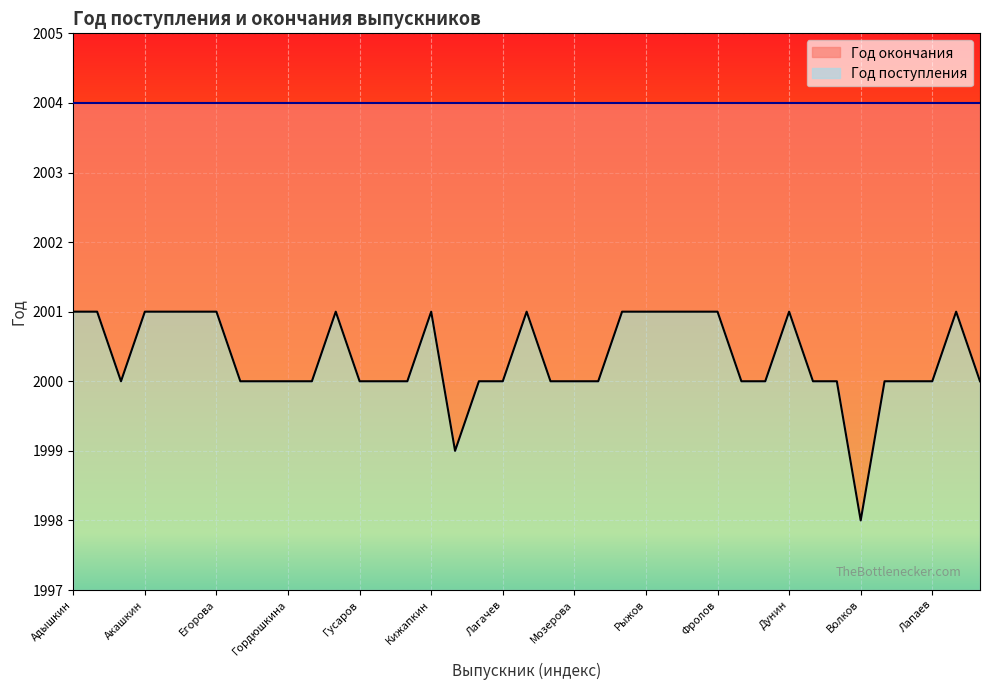

Rank the categories by value from lowest to highest.

Волков, Костин, Аширов, Вашланов, Воронин, Гордюшкина, Грузинцев, Гусаров, Идлов, Кажайкин, Кучеров, Лагачев, Лушенков, Мозерова, Мустайкин, Чечивичкин, Яшина, Микляев, Борискин, Горшков, Кузьмин, Лапаев, Кокин, Адышкин, Аношкин, Акашкин, Атеняев, Блашкин, Егорова, Гуряшин, Кижапкин, Летюшов, Принзин, Рыжов, Рязанова, Селиванкин, Фролов, Дунин, Горохов